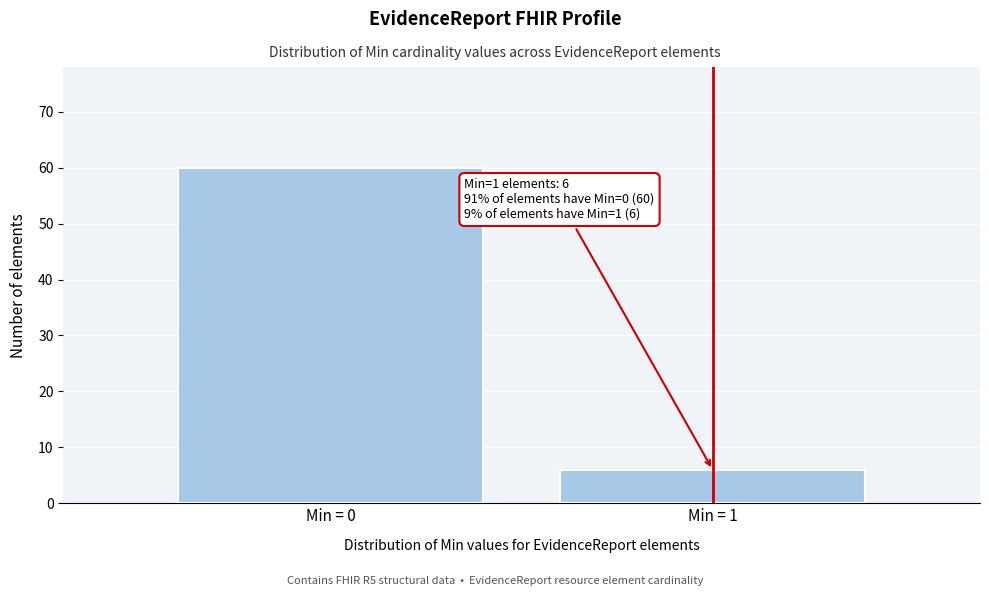

Reading left to right, what are all the values shown in this chart?

60	6